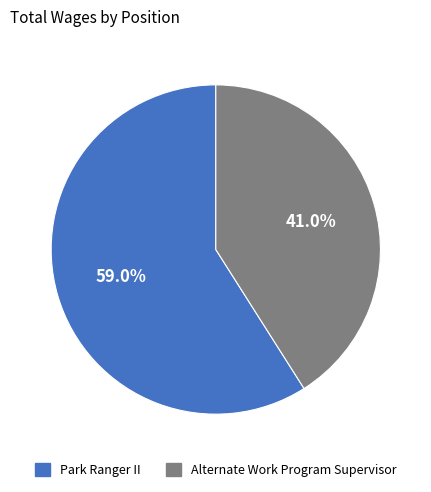

Combined, do Park Ranger II and Alternate Work Program Supervisor account for over 50%?

Yes